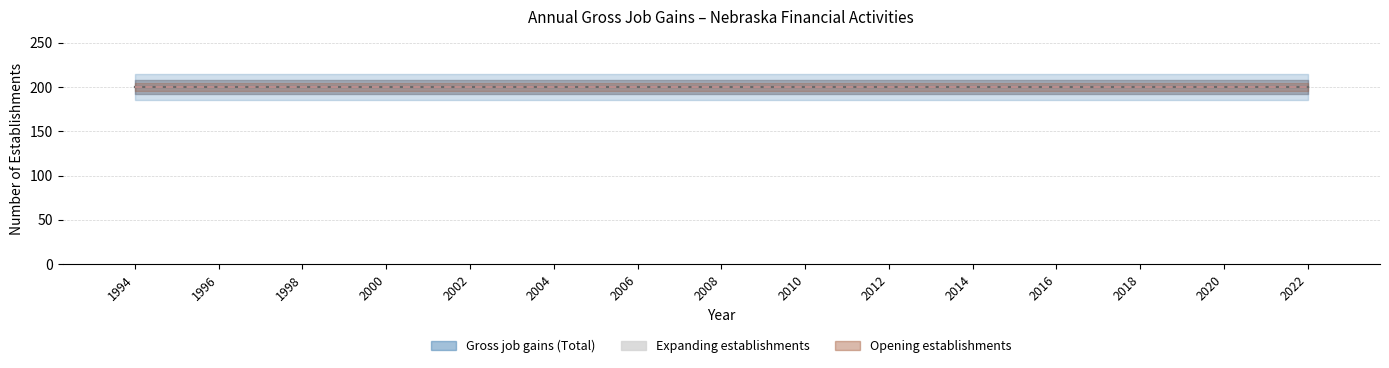

Rank the series by their maximum value, from lowest to highest.

Expanding establishments, Gross job gains (Total), Opening establishments